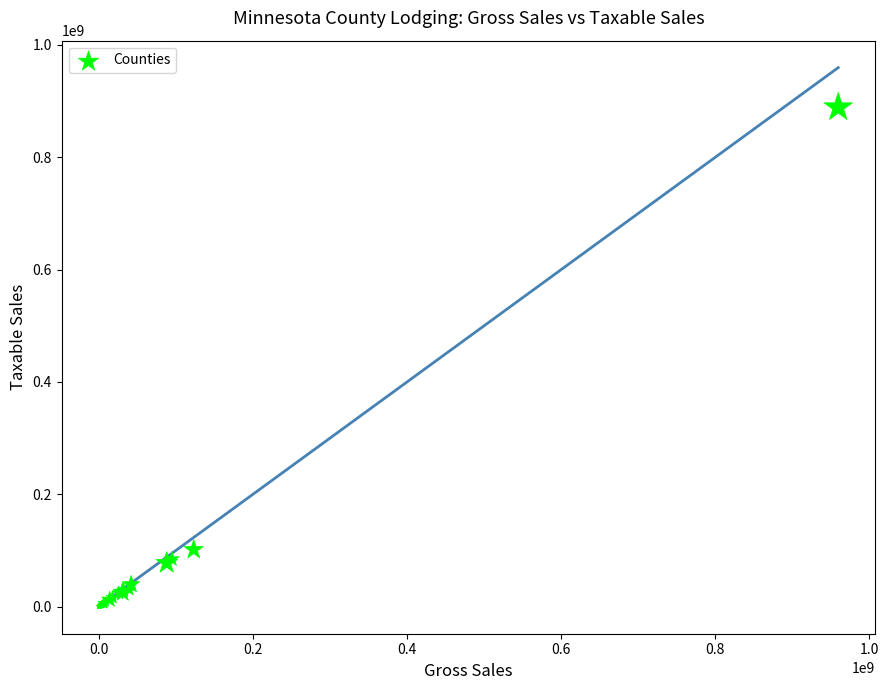

What Y value in the scatter plot is closest to 444371852?

101613074